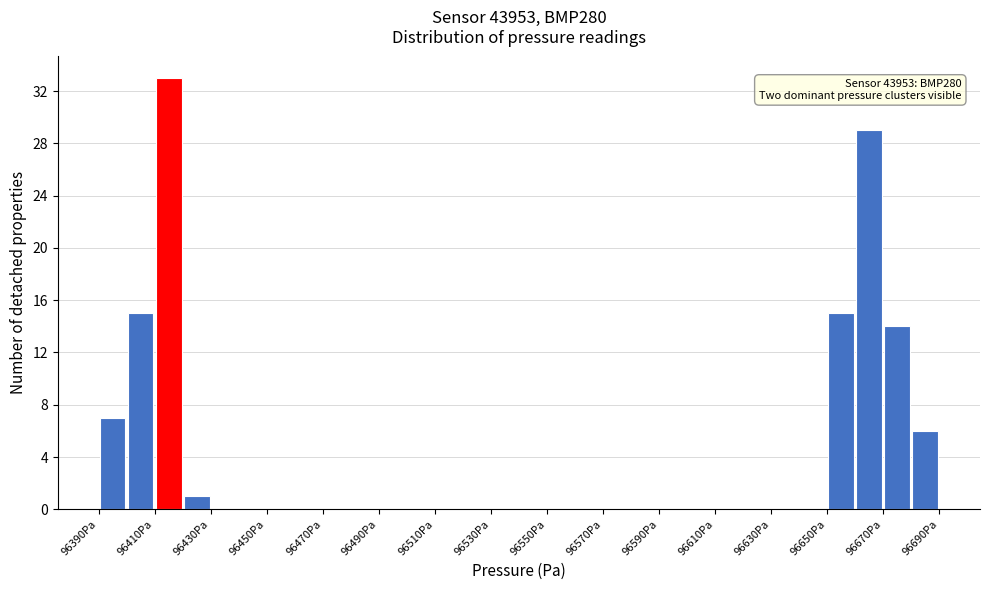

Over which range of the x-axis is the bar tallest?

96410 to 96420